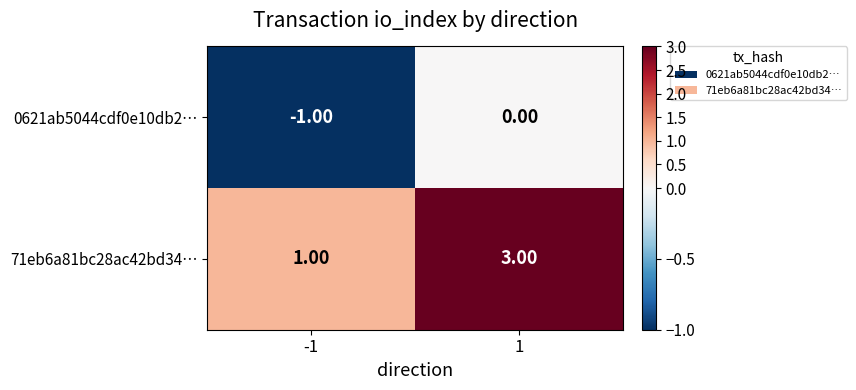

Which series has the widest spread of values?

71eb6a81bc28ac42bd34…